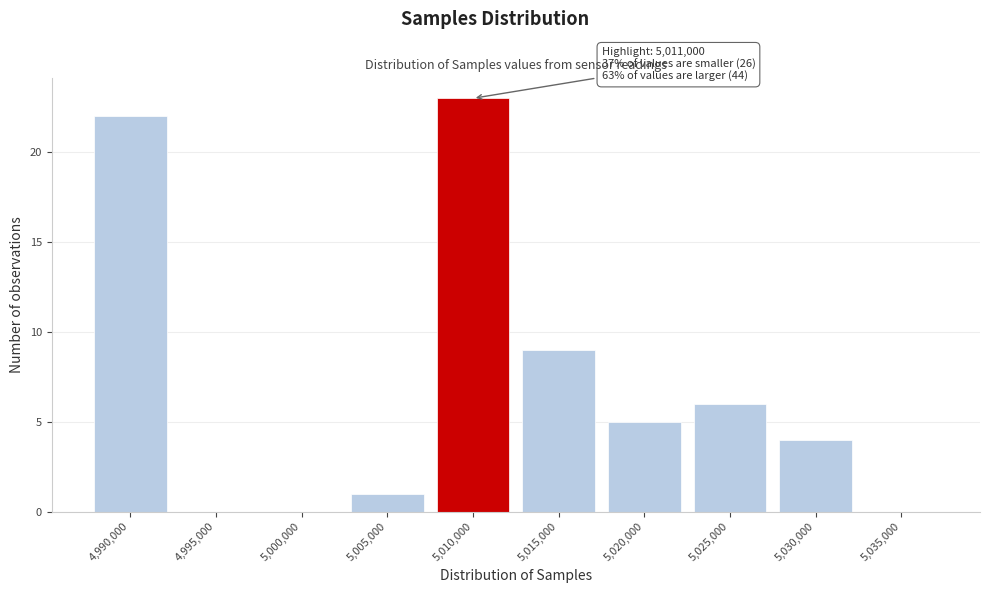

Reading right to left, extract all data points from this chart.

5,035,000=0	5,030,000=4	5,025,000=6	5,020,000=5	5,015,000=9	5,010,000=23	5,005,000=1	5,000,000=0	4,995,000=0	4,990,000=22